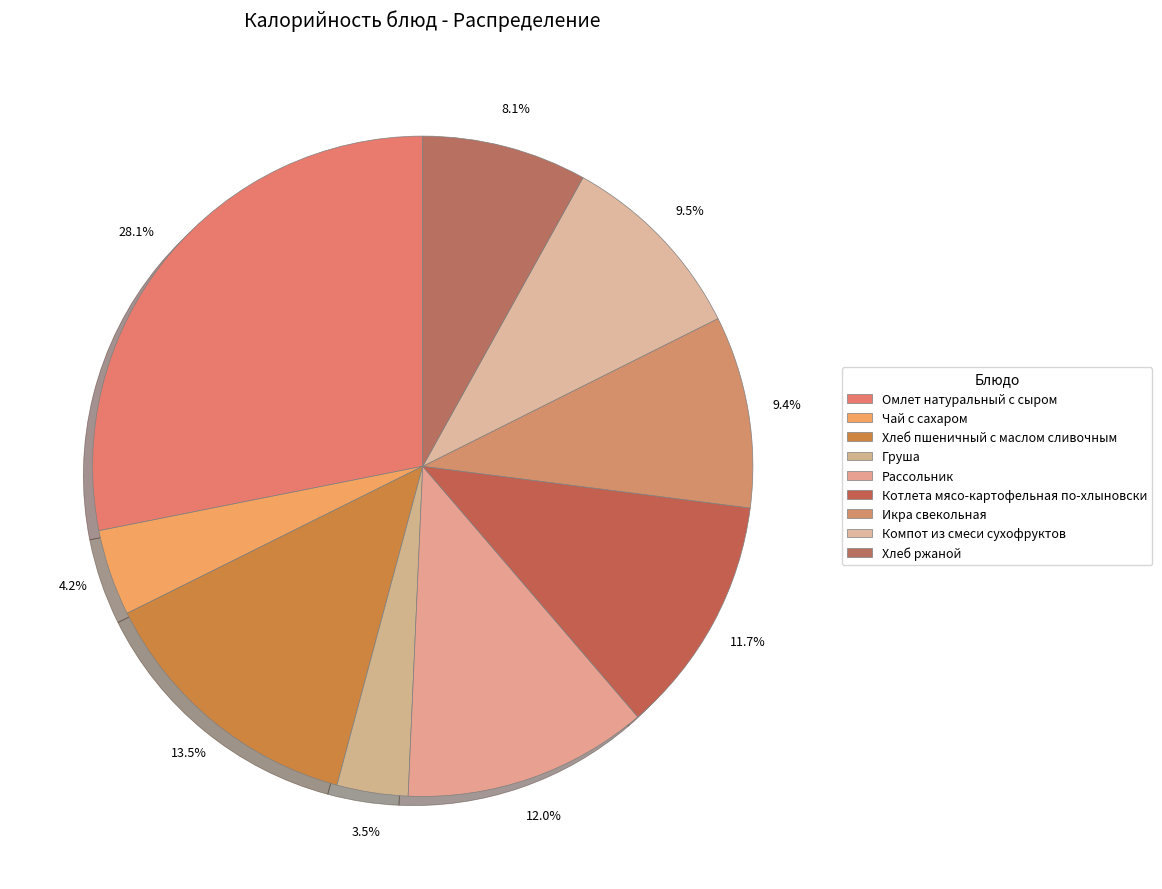

How many slices are in this pie chart?

9